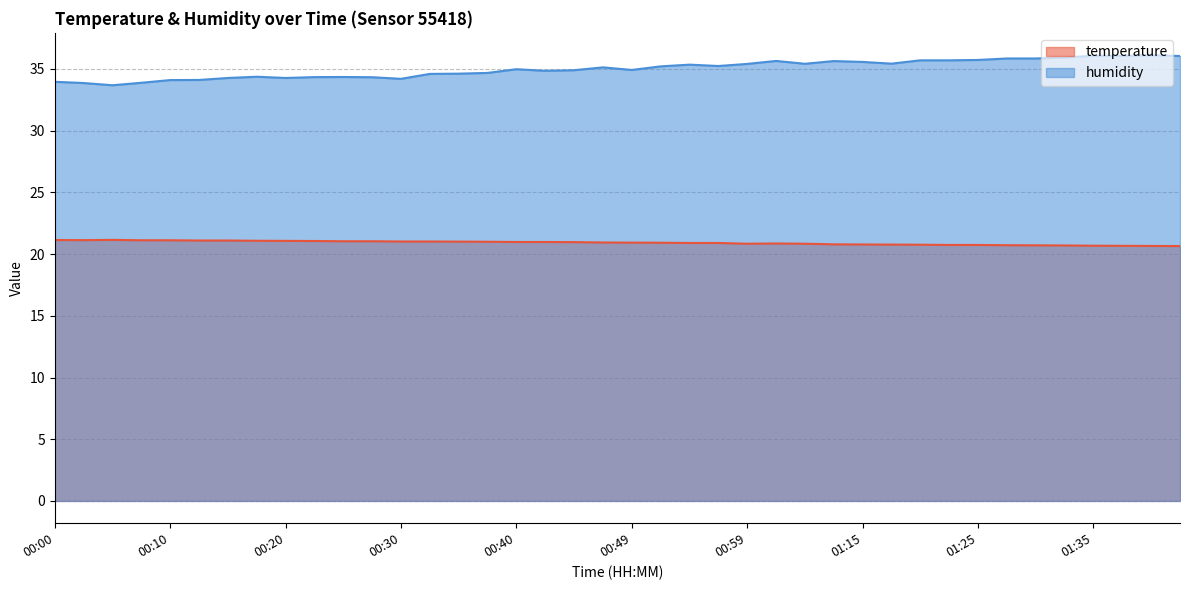

List the labels in order of temperature value, largest first.

00:05, 00:00, 00:03, 00:08, 00:10, 00:13, 00:15, 00:18, 00:20, 00:23, 00:25, 00:27, 00:30, 00:32, 00:35, 00:37, 00:40, 00:42, 00:44, 00:47, 00:49, 00:52, 00:54, 00:57, 01:02, 00:59, 01:04, 01:13, 01:15, 01:17, 01:20, 01:22, 01:25, 01:27, 01:30, 01:32, 01:35, 01:37, 01:40, 01:42